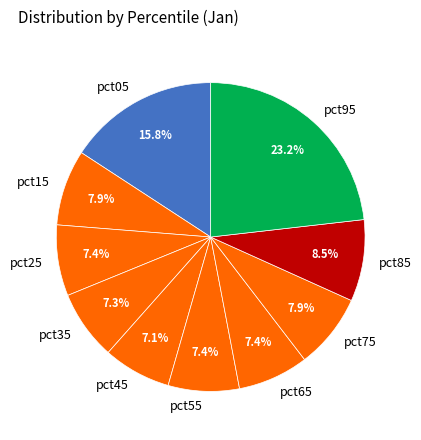

To the nearest percent, what is the difference between the largest and smallest slice percentages?

16%